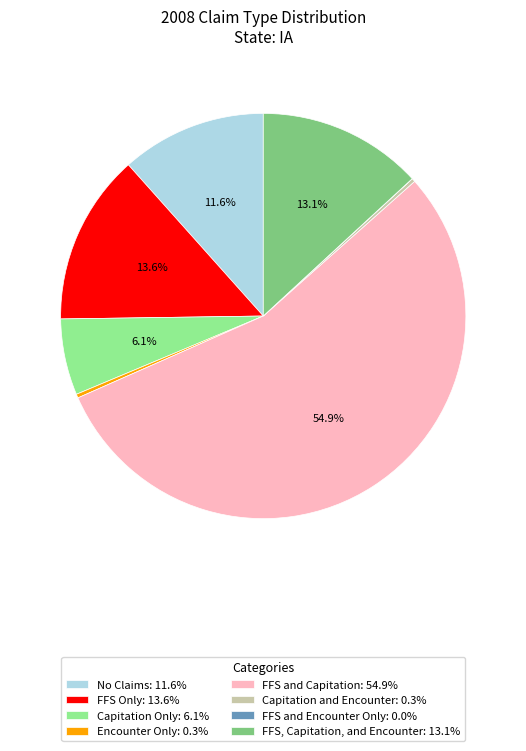

Is the sum of FFS, Capitation, and Encounter: 13.1% and FFS and Capitation: 54.9% greater than half?

Yes